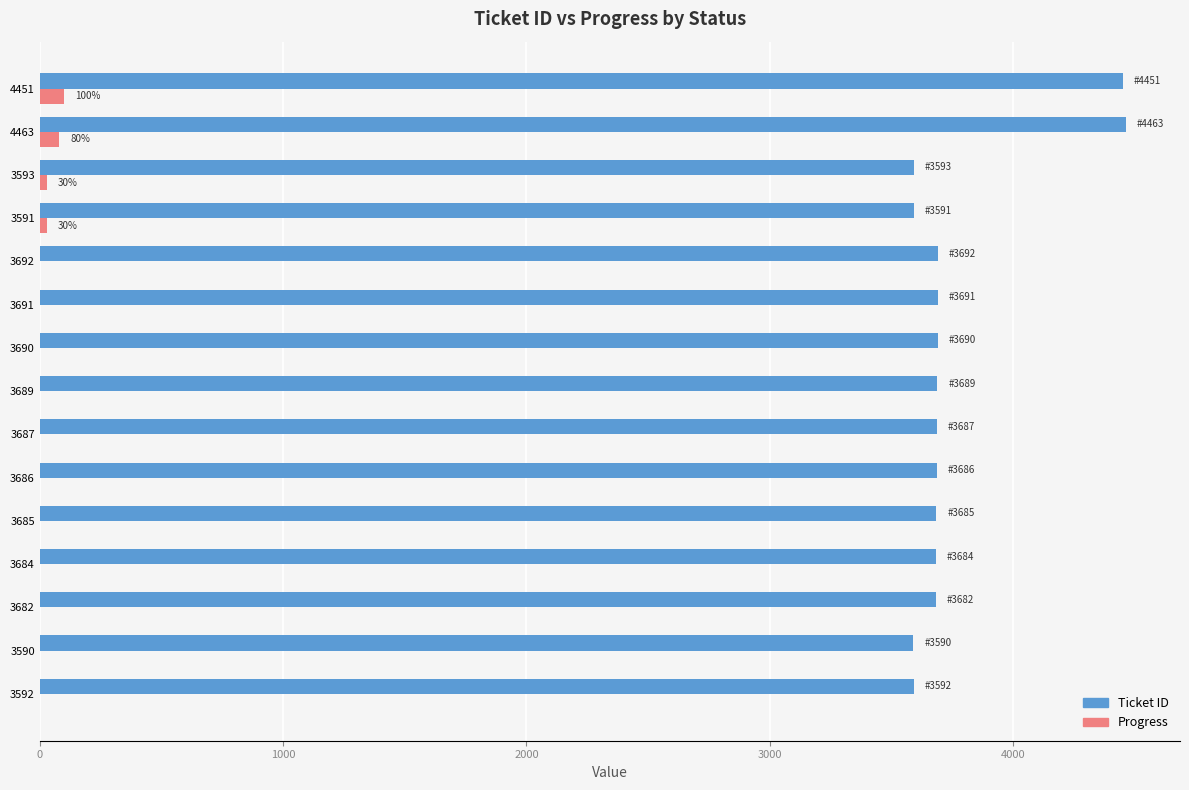

The Ticket ID series shows 6443 at 3591. True or false?

False